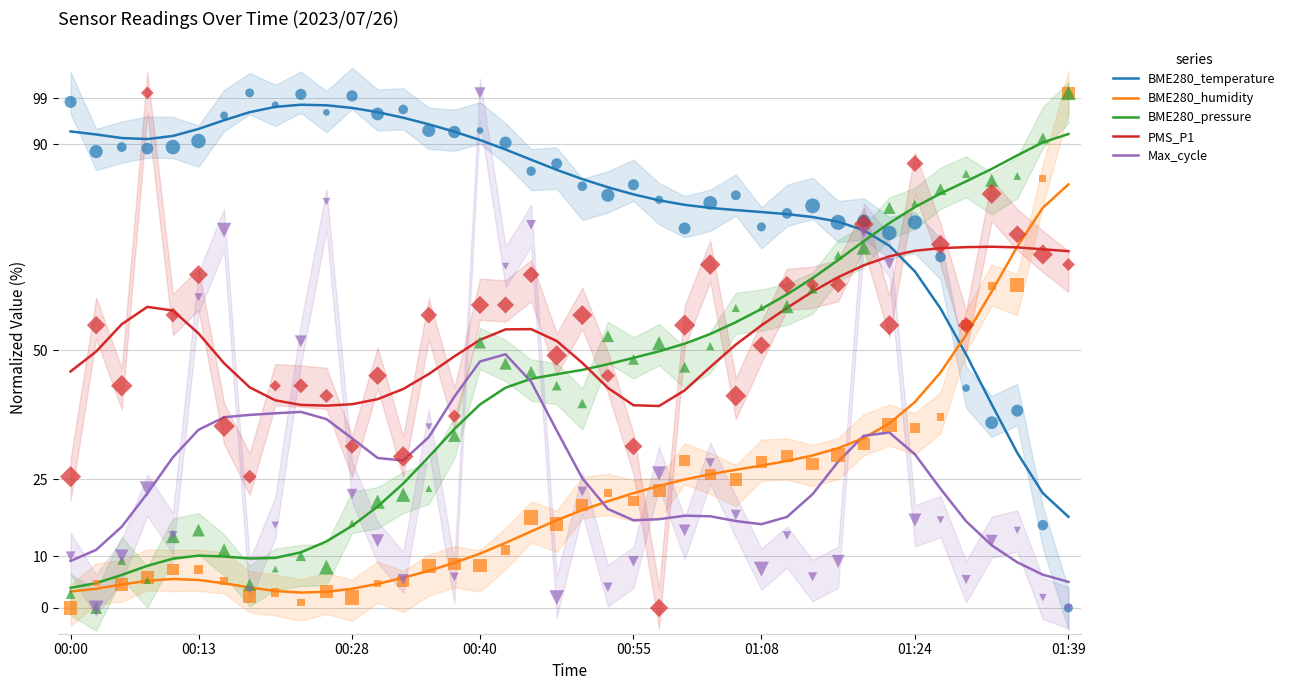

What is the total value across all series at 27?

233.7